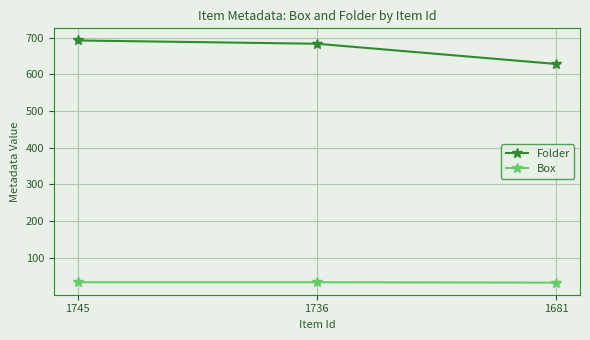

What is the highest value of the Folder series?

692